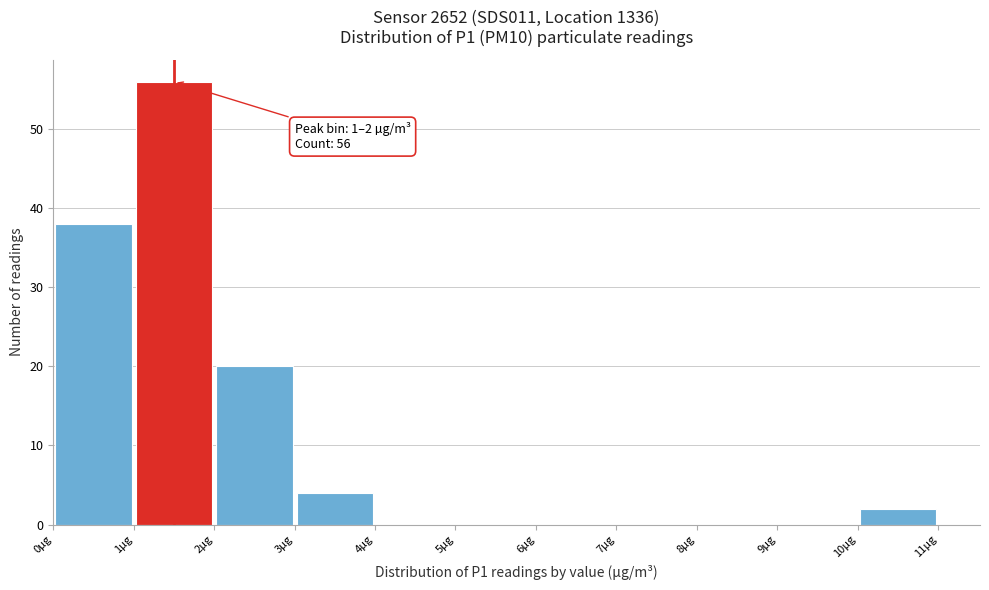

Over which range of the x-axis is the bar tallest?

1 to 2